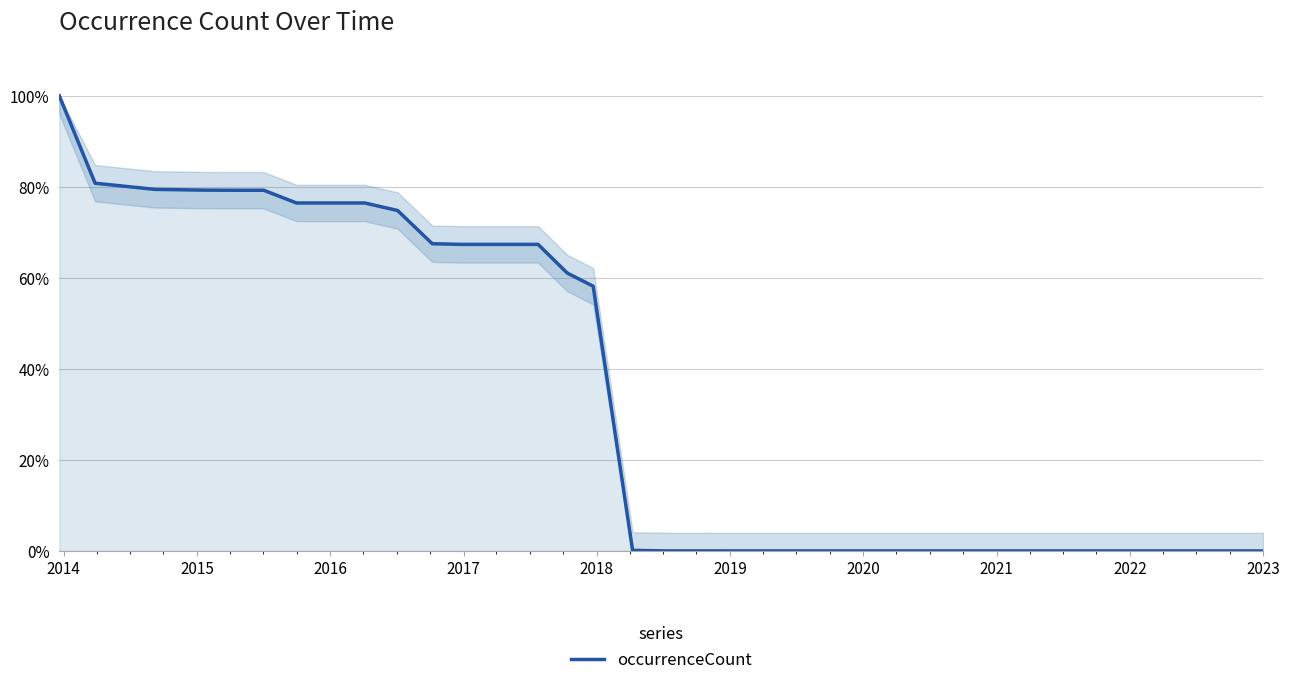

What is the average value?

0.3